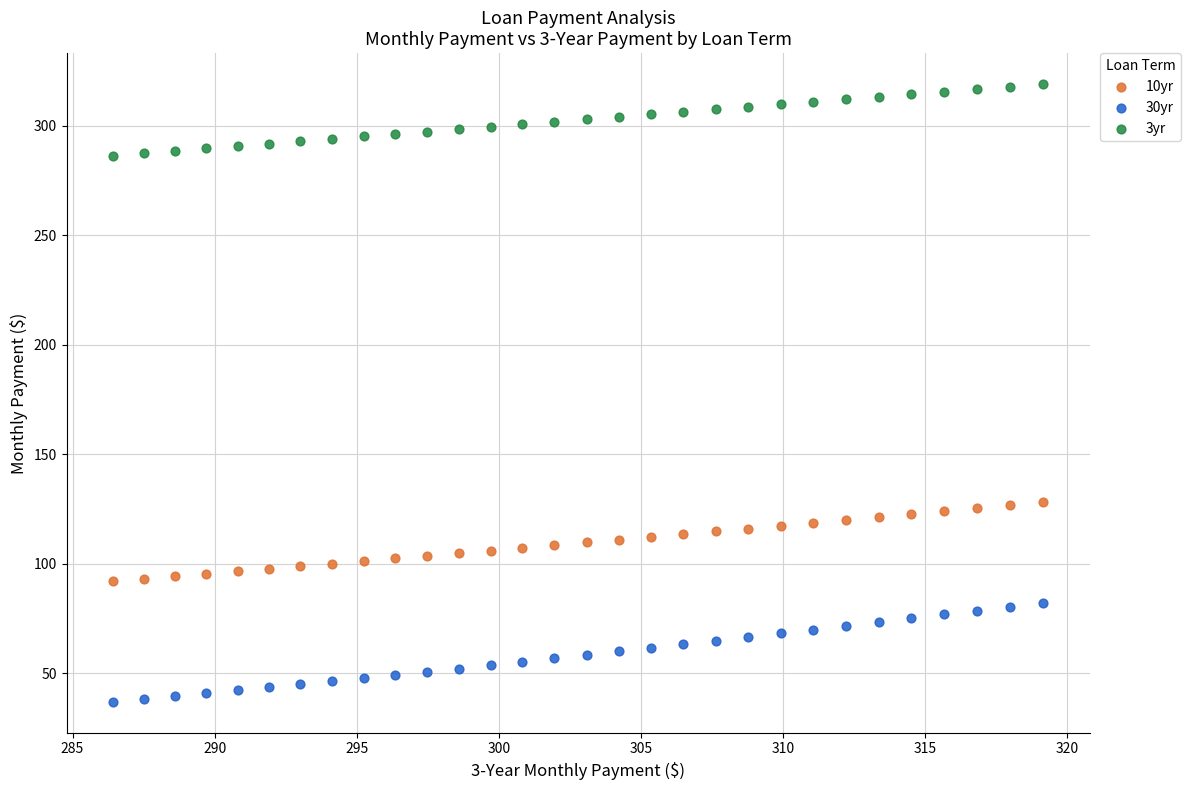

Which series reaches the maximum Y coordinate?

3yr